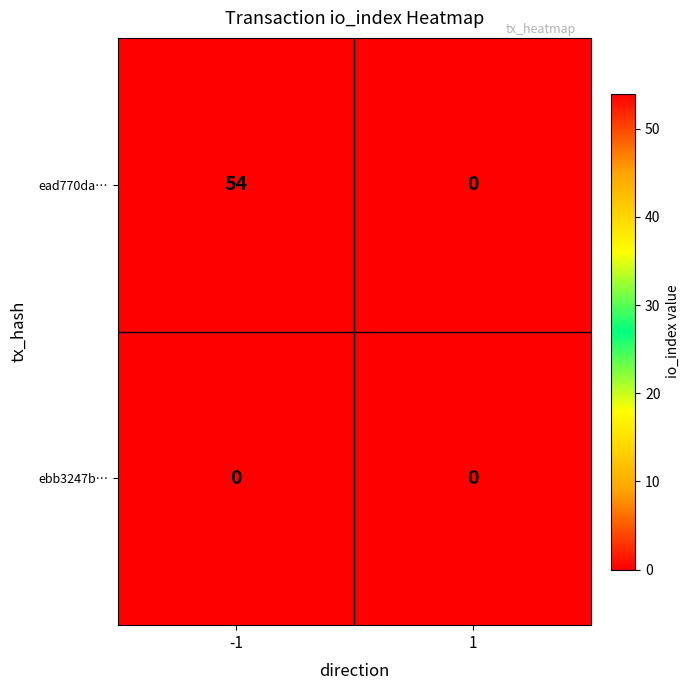

At which category is the sum across all series the highest?

-1